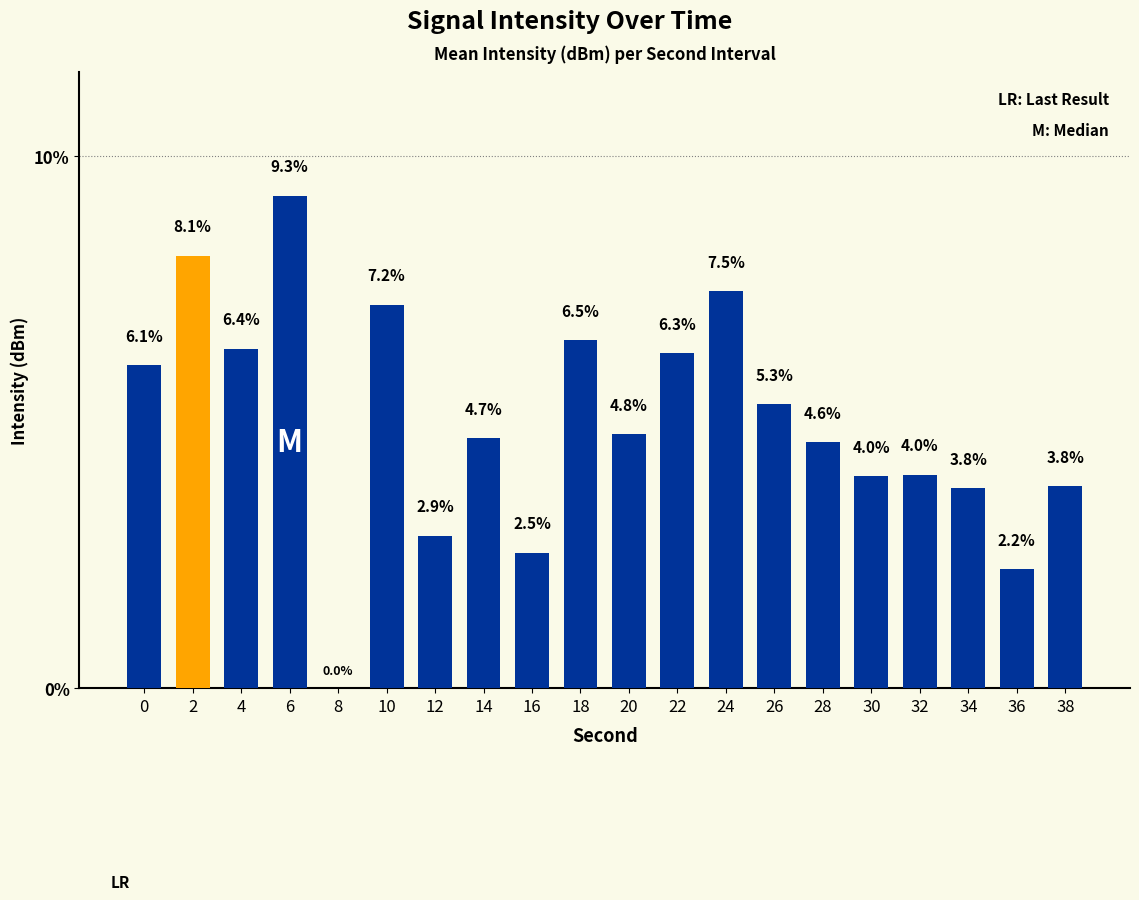

Which has a higher value, 24 or 26?

24